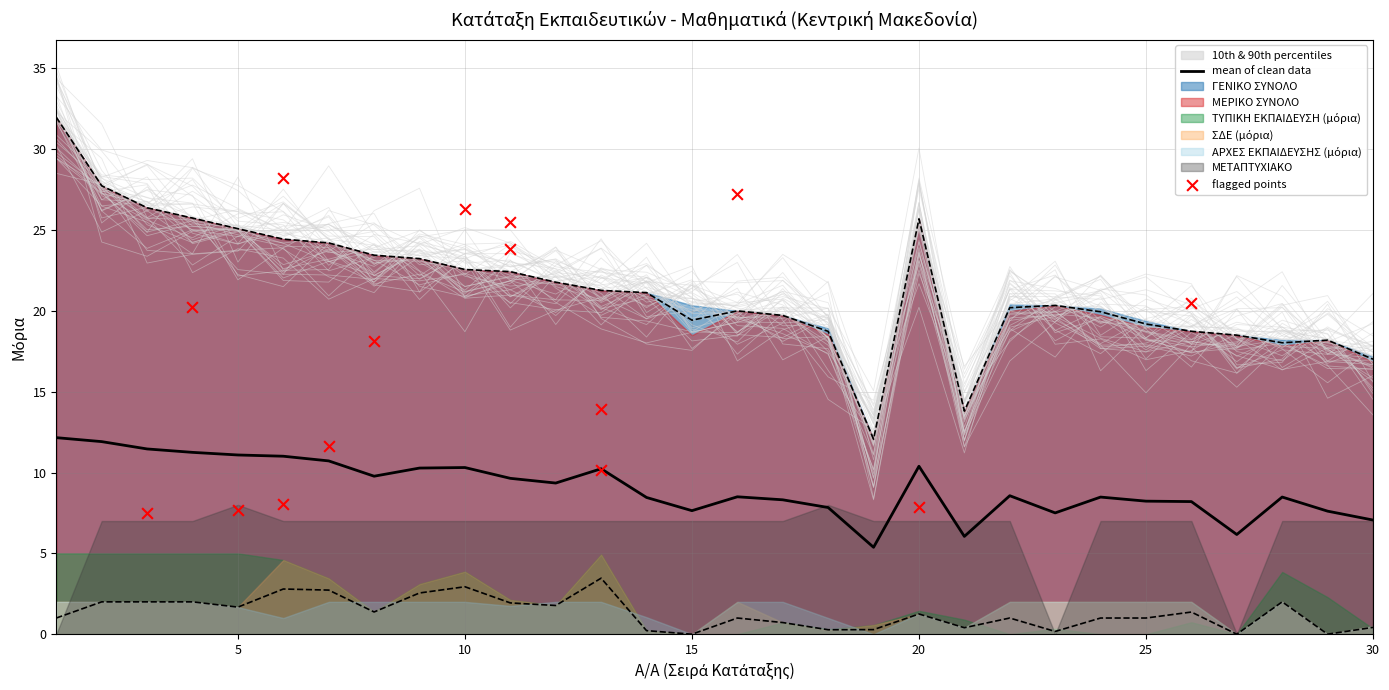

Is the value of ΜΕΤΑΠΤΥΧΙΑΚΟ at 28 greater than the value of ΓΕΝΙΚΟ ΣΥΝΟΛΟ at 1?

No